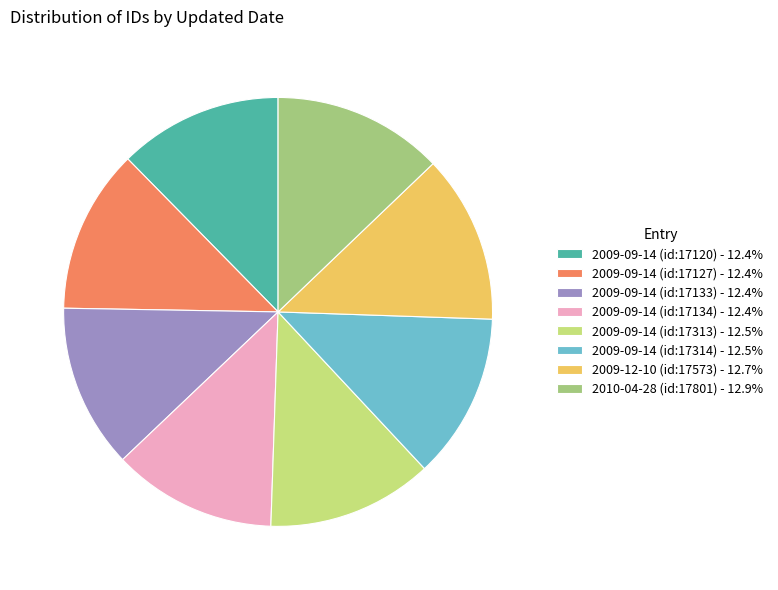

Is the sum of 2009-09-14 (id:17120) - 12.4% and 2009-09-14 (id:17314) - 12.5% greater than half?

No